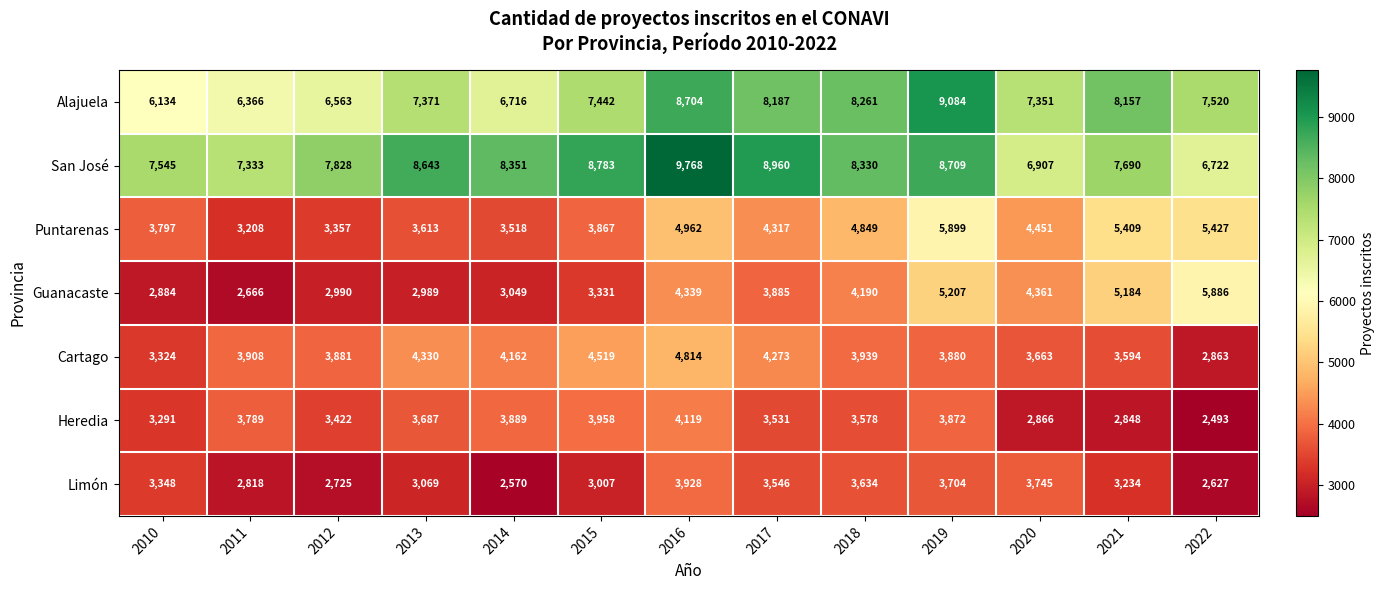

What is the total value across all series at 2016?

40634